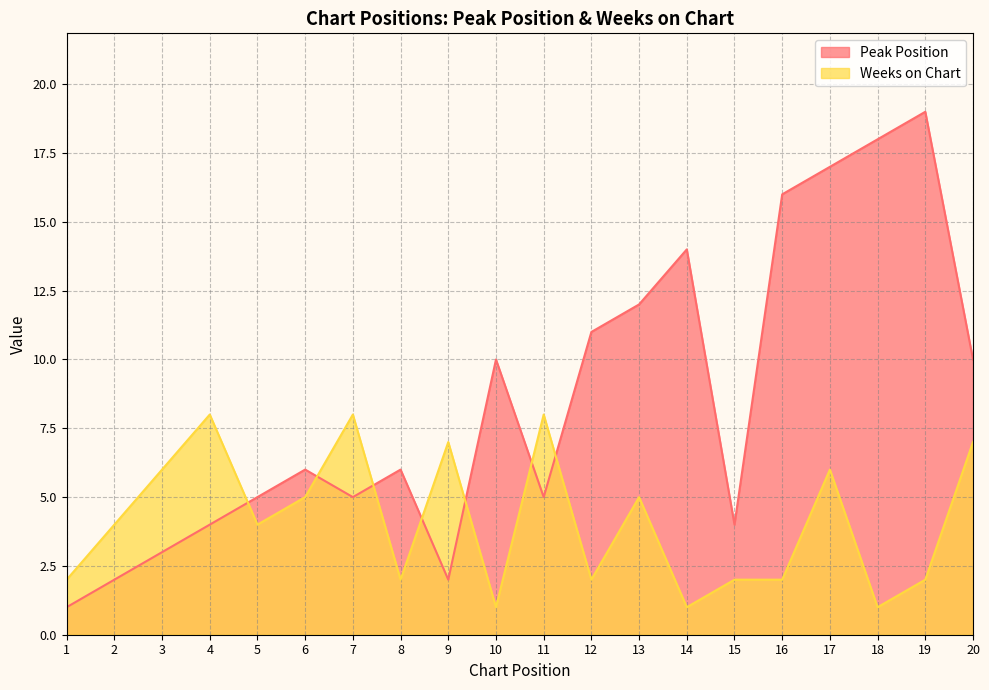

What are all the series names shown in the legend?

Peak Position, Weeks on Chart